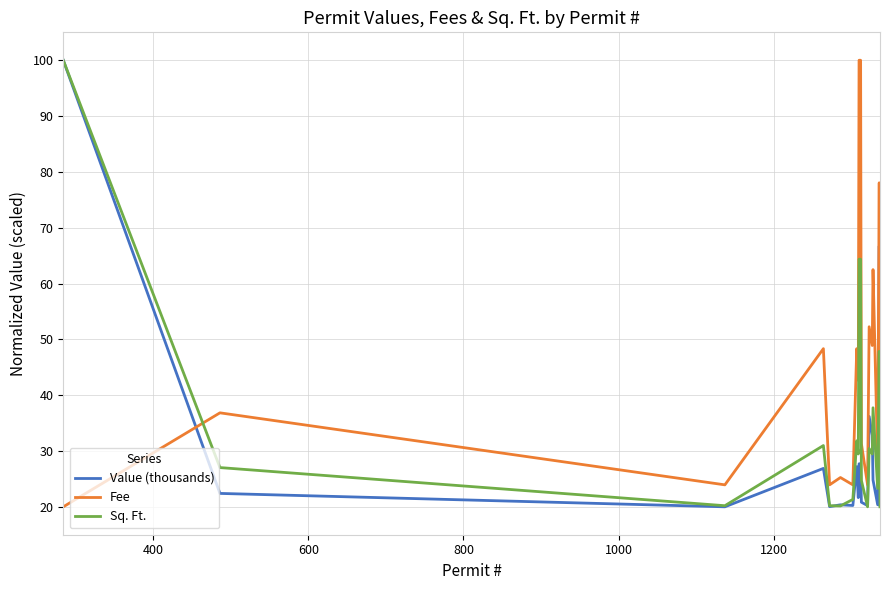

Which series ends up on top after the final intersection of Sq. Ft. and Fee?

Fee